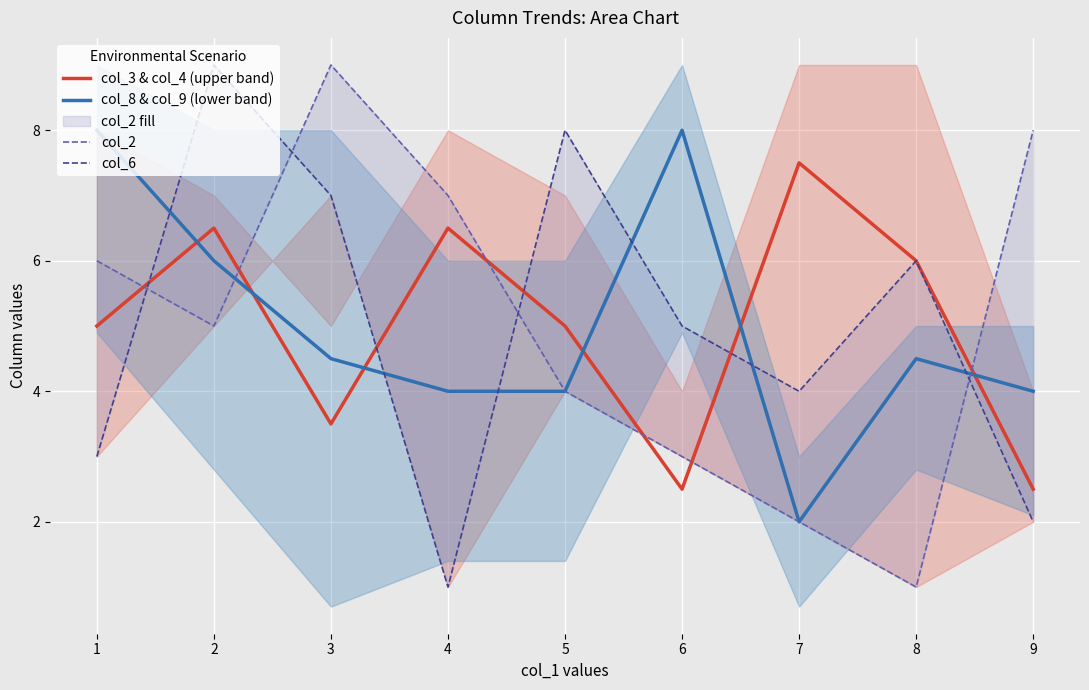

Is the value of col_3 & col_4 (upper band) at 2 greater than the value of col_8 & col_9 (lower band) at 2?

Yes